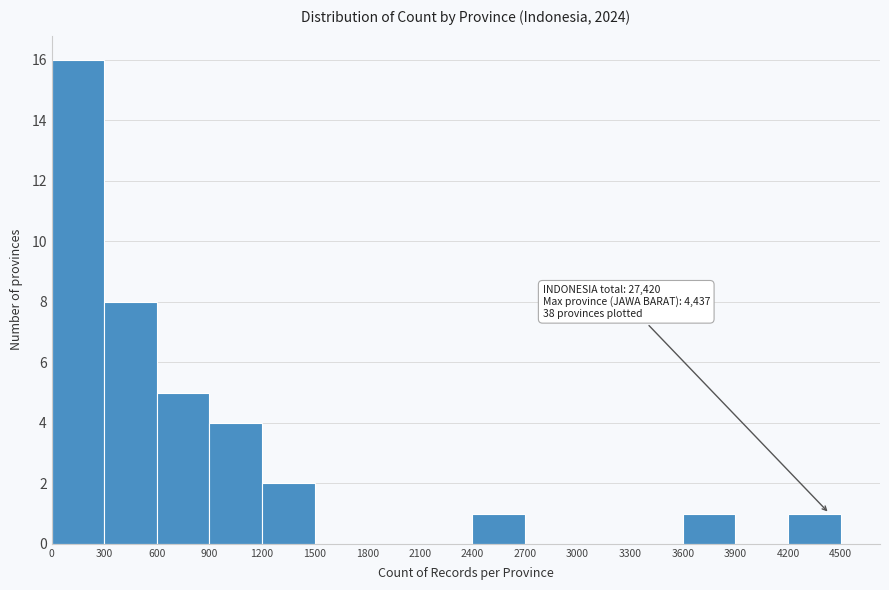

Which range on the x-axis has the tallest bar?

0 to 300